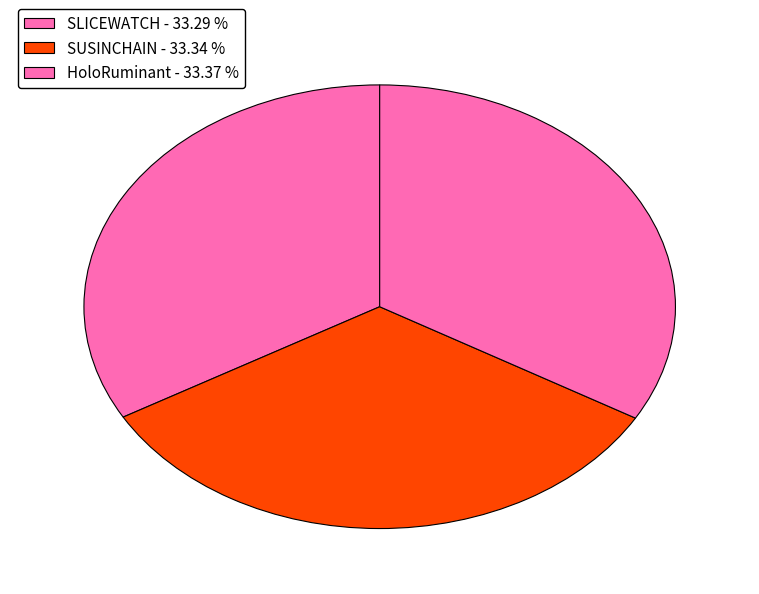

How many segments does this pie chart have?

3